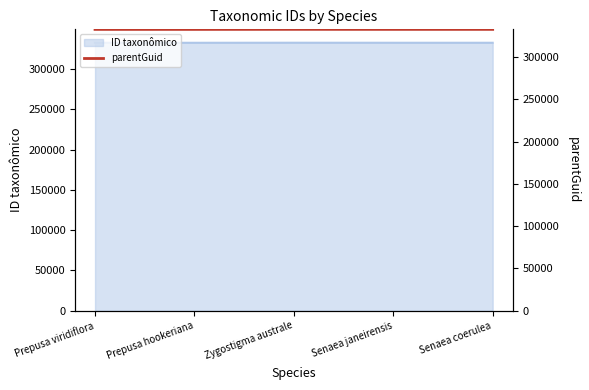

How many interior local peaks (higher than both neighbors) does the data have?

1